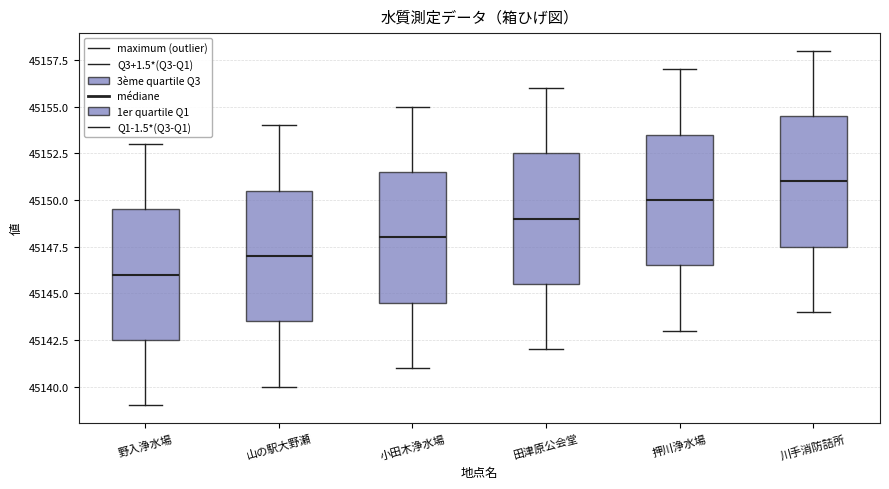

Where does the upper whisker of the box for 川手消防詰所 end on the y-axis? The values are not printed on the chart, so give them approximately, as read against the axis.

45158.0